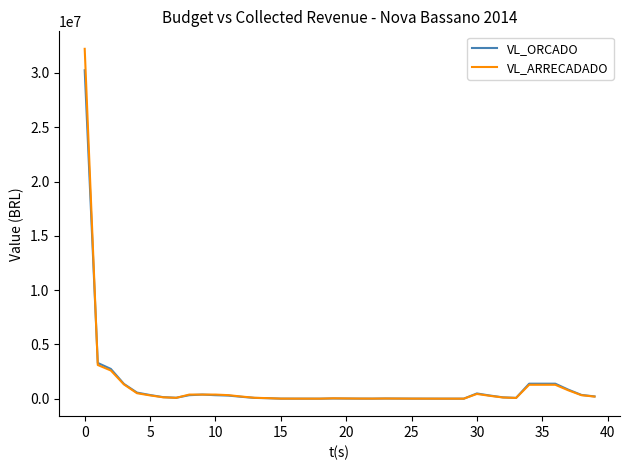

Which series has the largest range (max minus min)?

VL_ARRECADADO